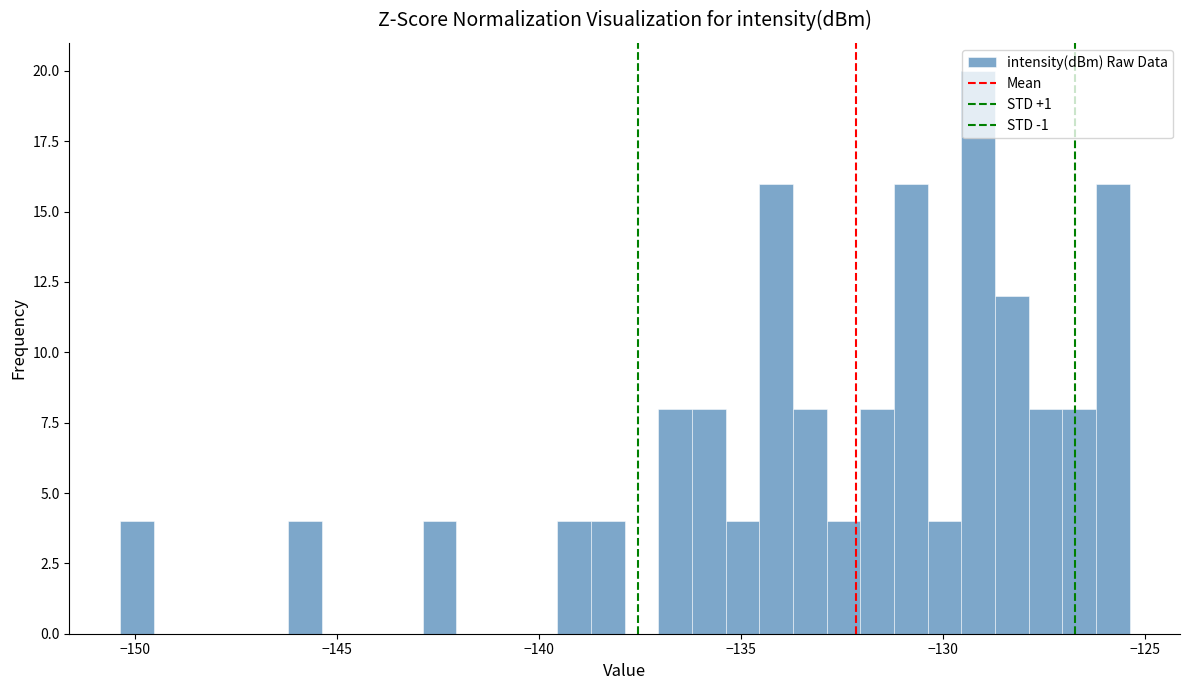

Around what value on the x-axis is the tallest bar? Give the approximate position of its centre, as read against the axis.

-129.0